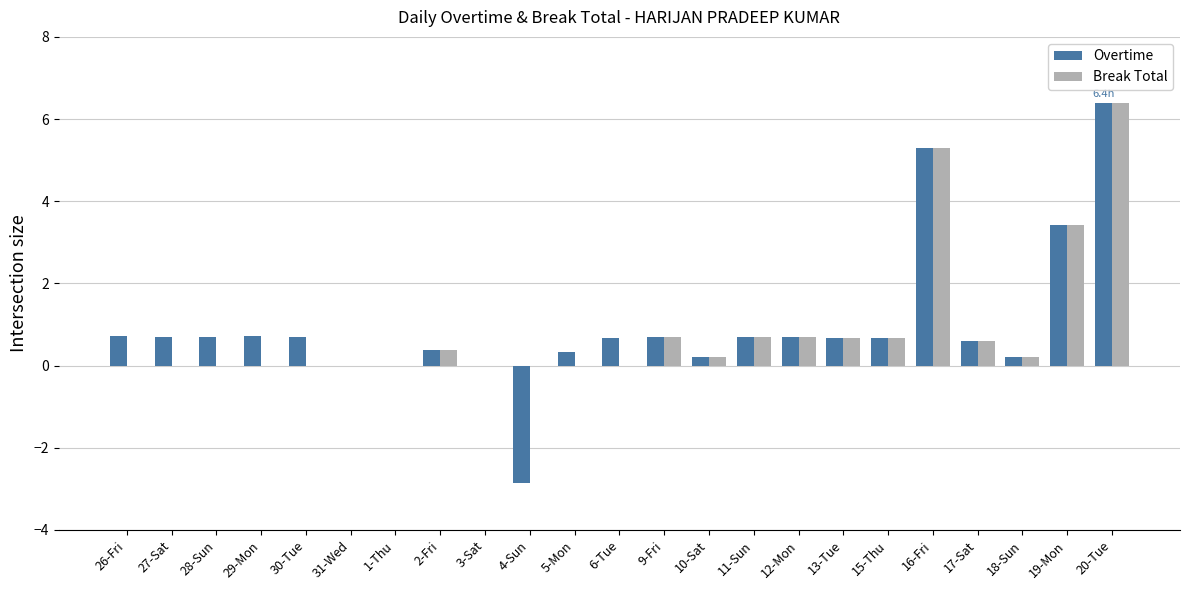

Is the value of Break Total at 11-Sun greater than the value of Overtime at 5-Mon?

Yes